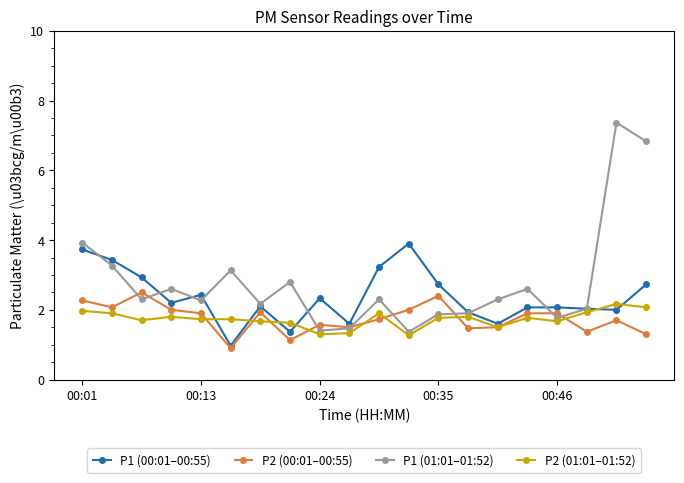

Which series has the largest total across all categories?

P1 (01:01–01:52)